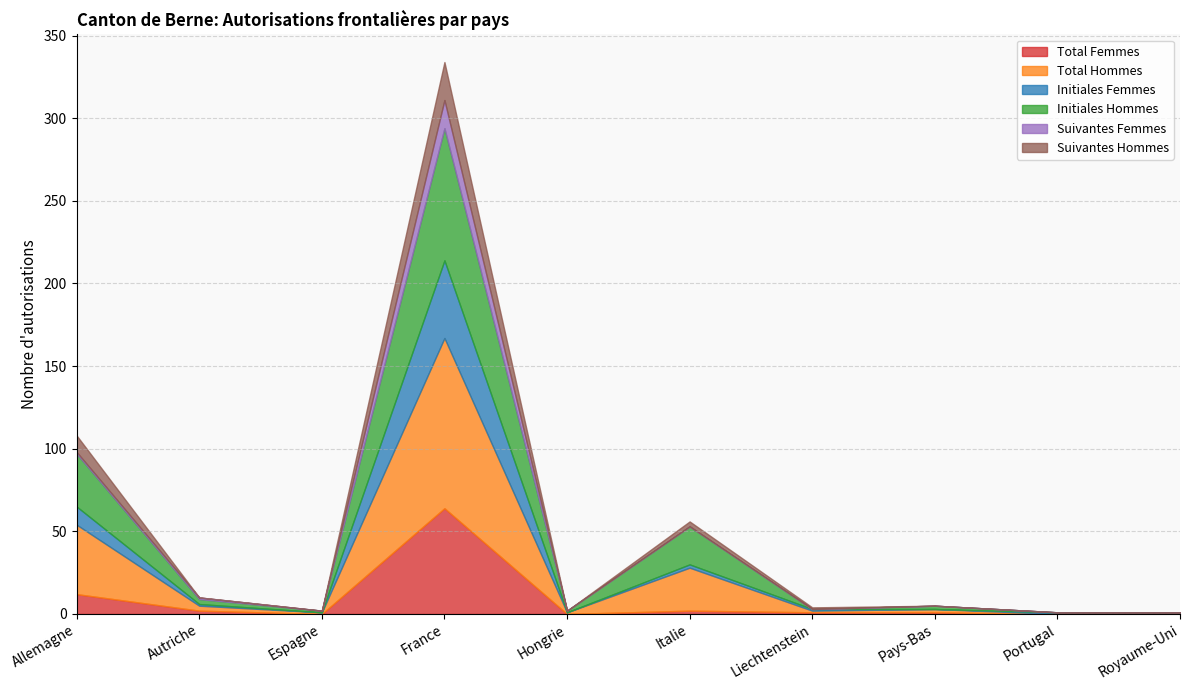

At which category is the sum across all series the highest?

France